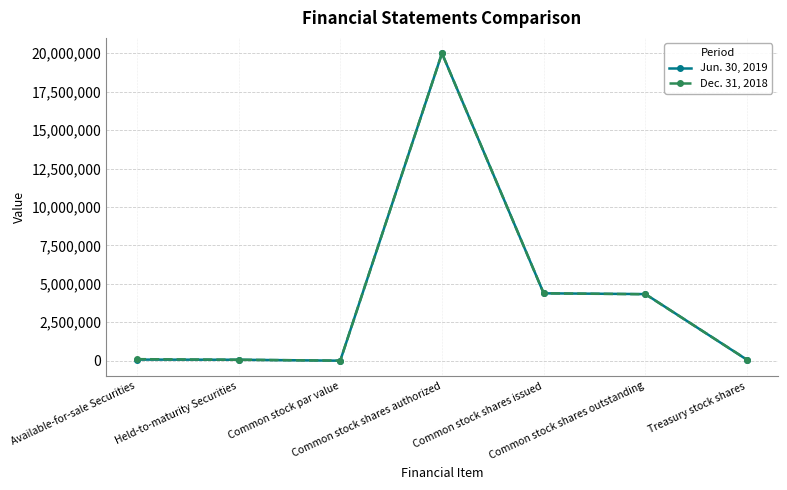

In Jun. 30, 2019, how many points are lower than both neighbors (excluding endpoints)?

1